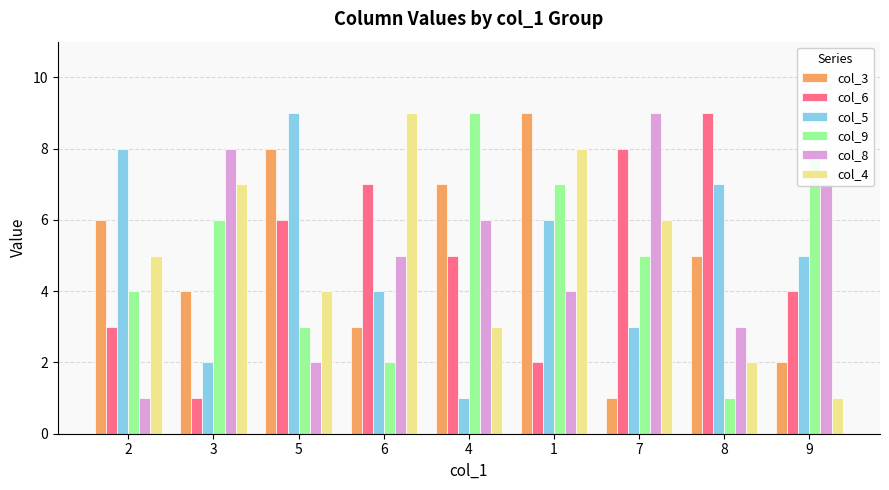

The value of col_9 at 1 is 11. True or false?

False